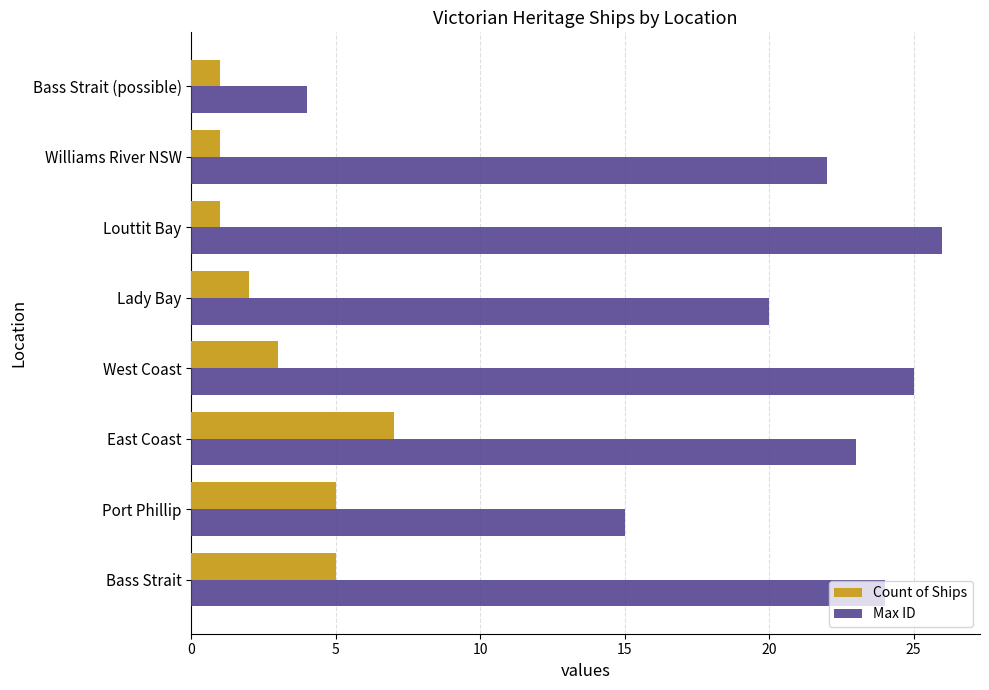

Which series has the largest range (max minus min)?

Max ID